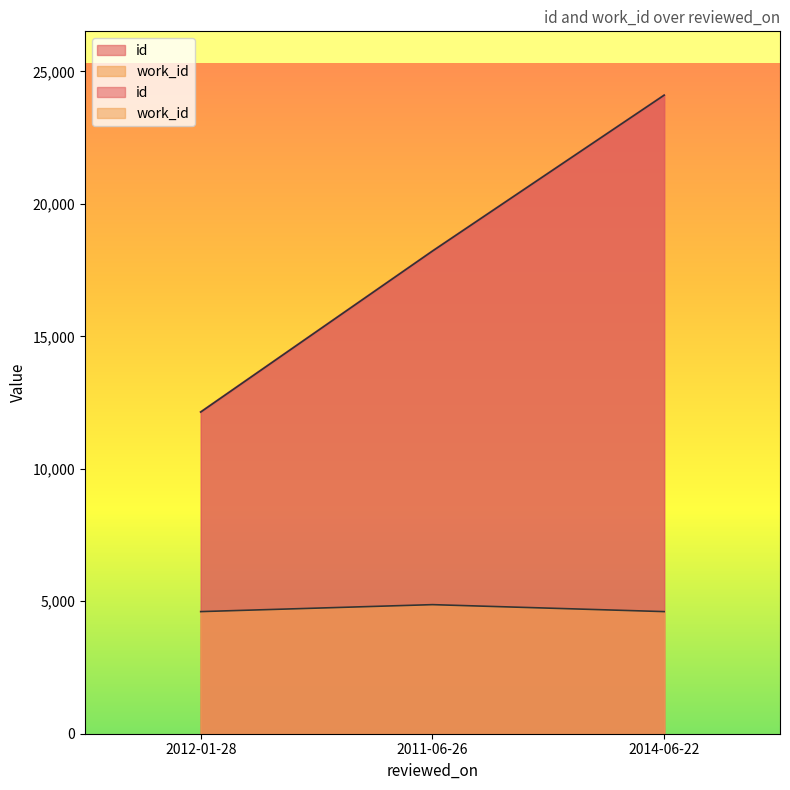

Does the chart display data point markers on the line(s)?

No